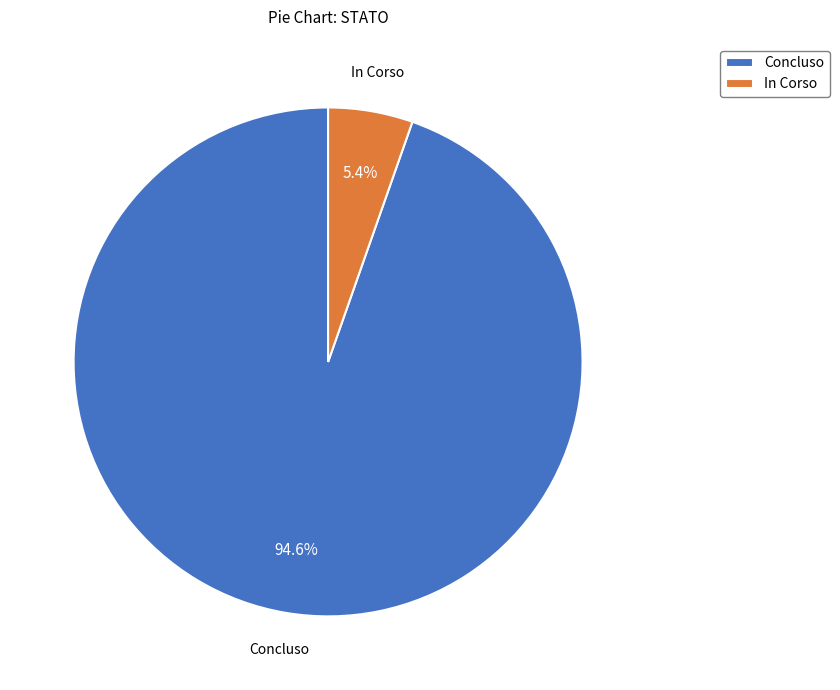

Which has a higher value, In Corso or Concluso?

Concluso